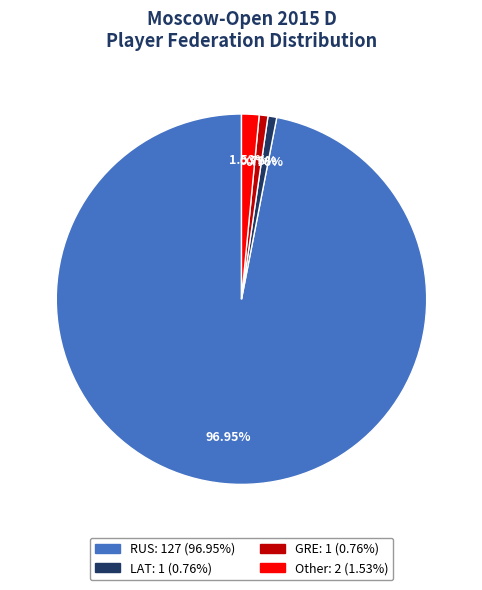

To the nearest percent, what is the combined percentage of LAT and RUS?

98%